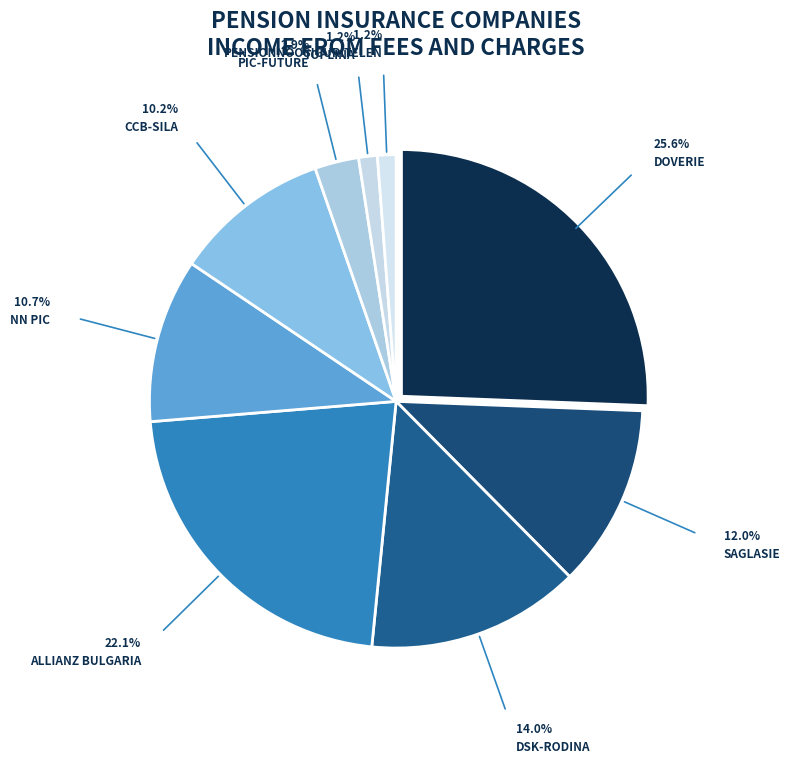

To the nearest percent, what is the difference between the largest and smallest slice percentages?

24%